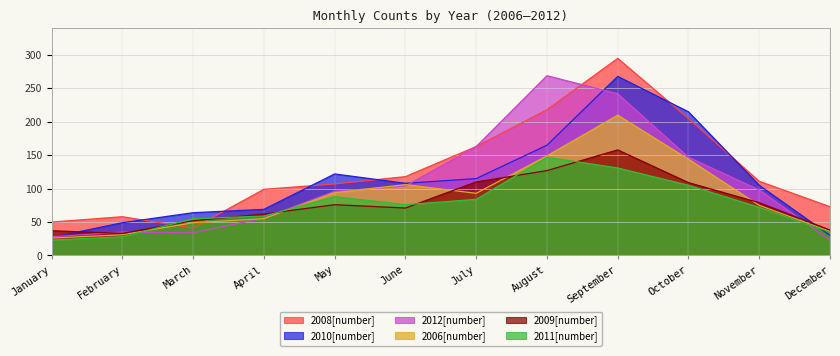

True or false: 2011[number] has more than 1 interior local peaks.

True